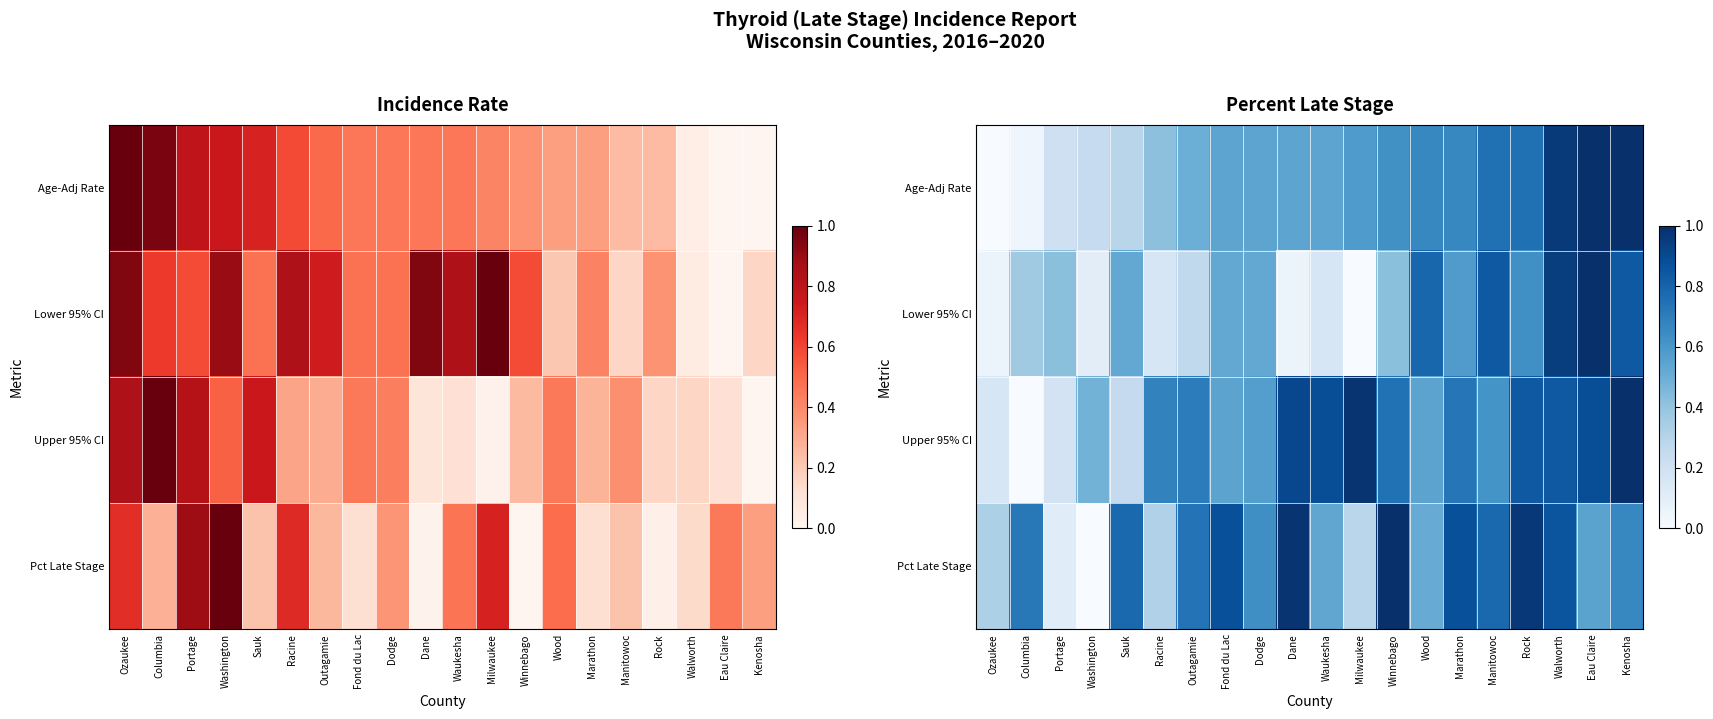

Which label corresponds to the smallest value in the chart?

Ozaukee